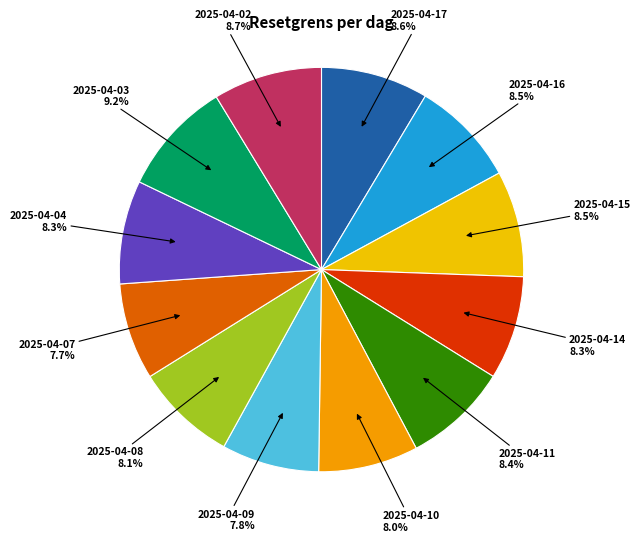

Is there any slice that represents more than half of the pie?

No